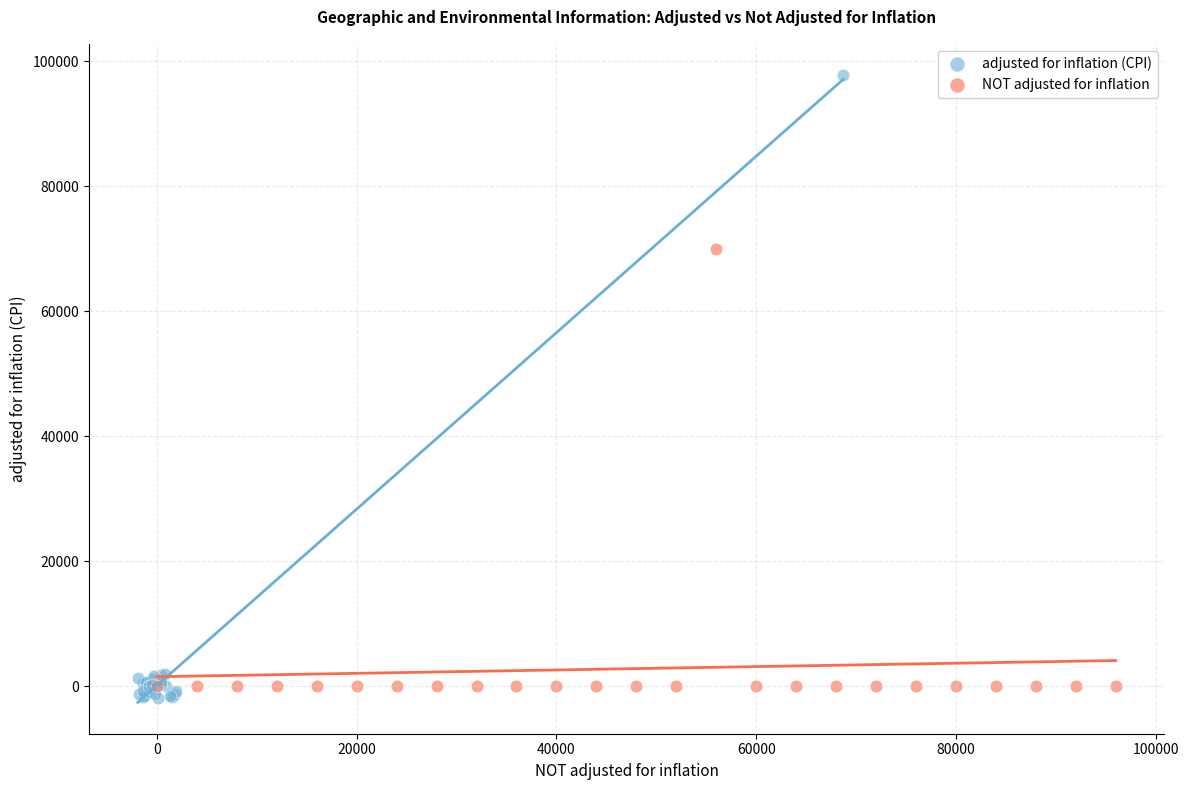

Which series reaches the maximum Y coordinate?

adjusted for inflation (CPI)